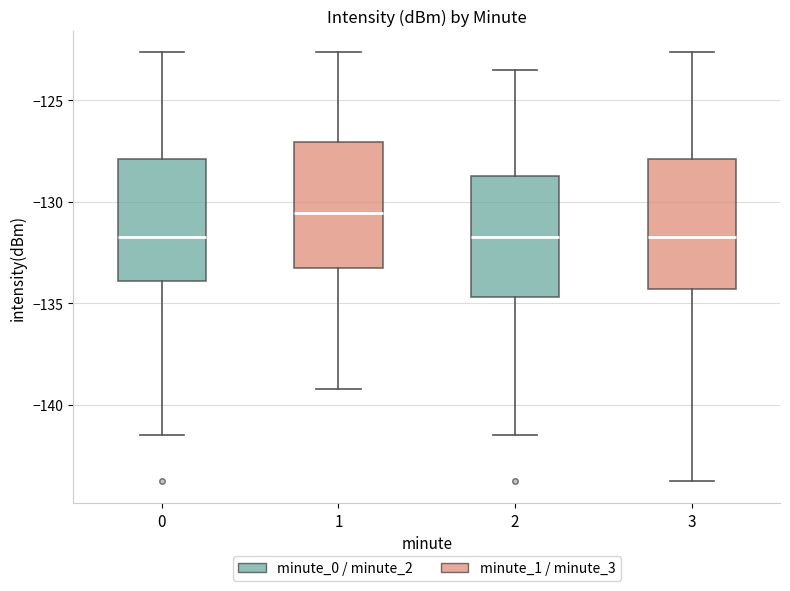

Reading left to right, read every box against the y-axis: the position of its median line, the range the box covers, and the ends of its whiskers. The values are not printed on the chart, so give them approximately, as read against the axis.

0: median -131.5, box -134.0 to -128.0, whiskers -141.5 to -122.5
1: median -130.5, box -133.5 to -127.0, whiskers -139.0 to -122.5
2: median -131.5, box -134.5 to -128.5, whiskers -141.5 to -123.5
3: median -131.5, box -134.5 to -128.0, whiskers -144.0 to -122.5